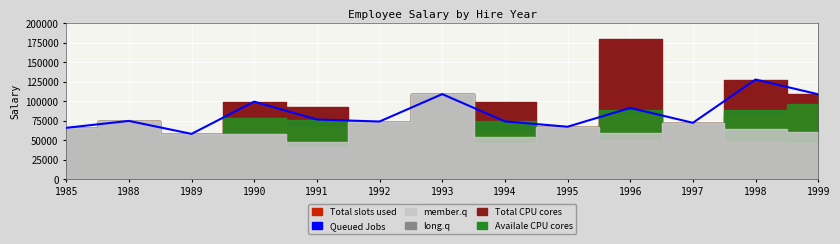

List the labels in order of value, smallest first.

1989, 1985, 1995, 1997, 1992, 1994, 1988, 1991, 1996, 1990, 1999, 1993, 1998